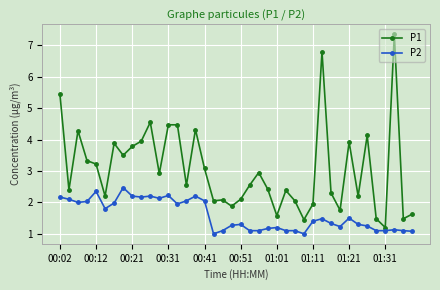

List the series in order of their peak value, highest first.

P1, P2